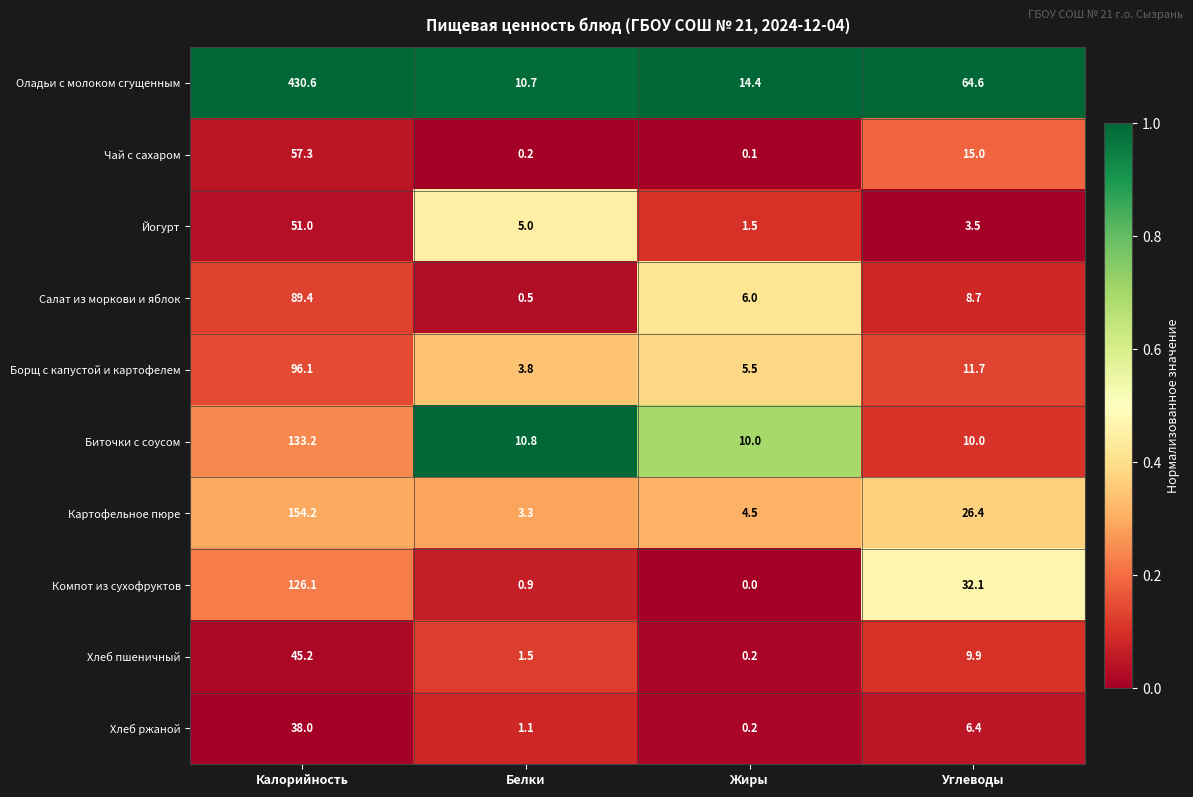

How many series are shown in this chart?

10